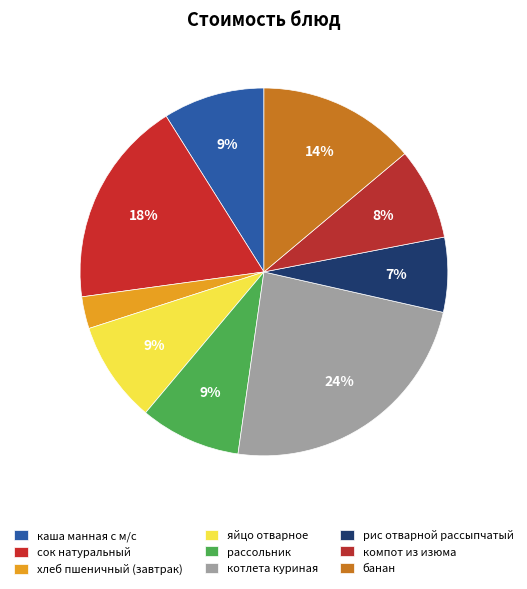

How many slices are in this pie chart?

9